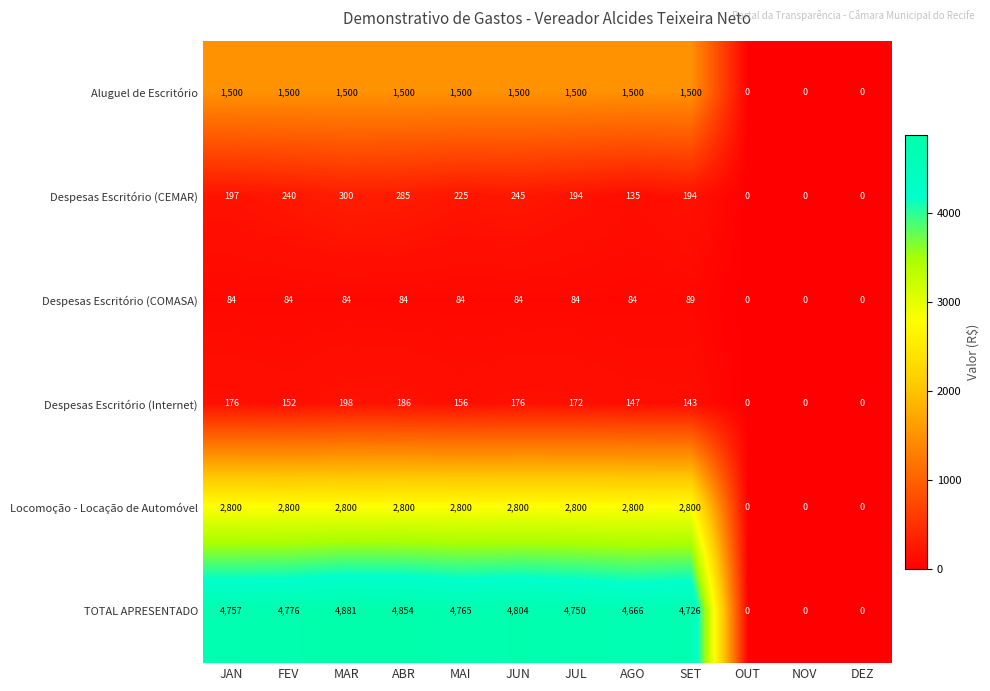

Which series changed the most between MAR and NOV?

TOTAL APRESENTADO